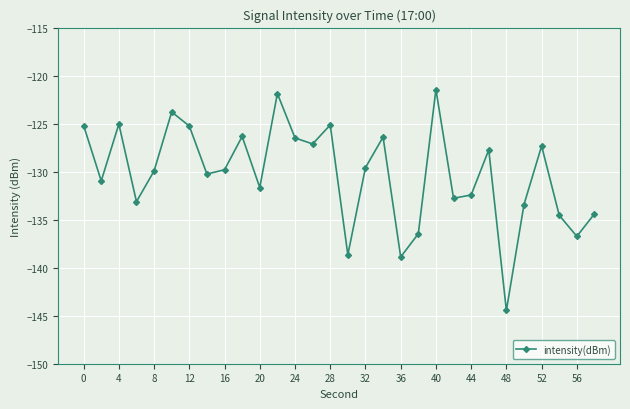

What is the smallest value displayed?

-144.5